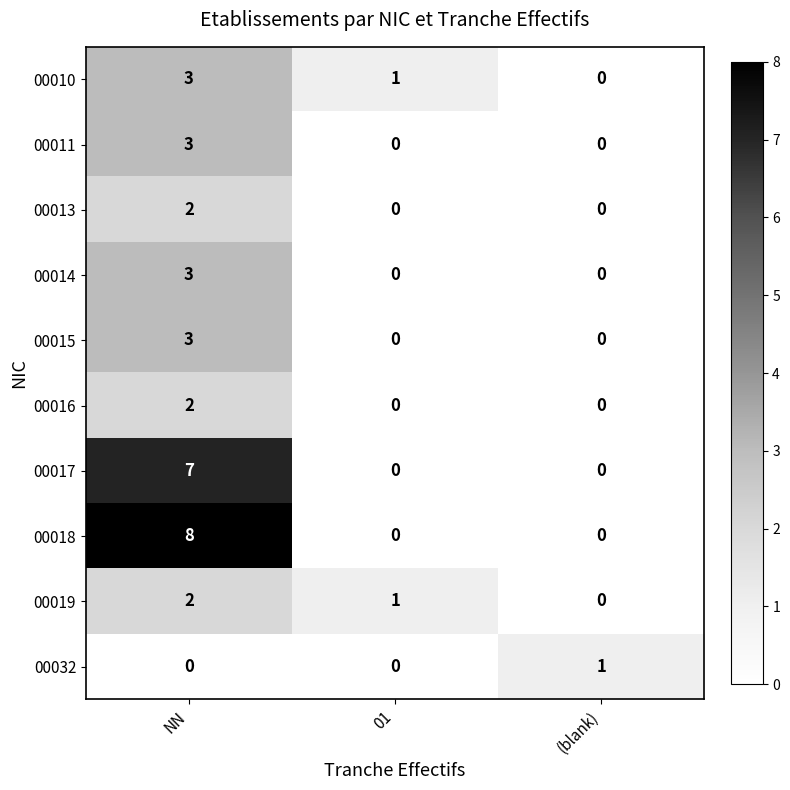

What is the total value across all series at (blank)?

1